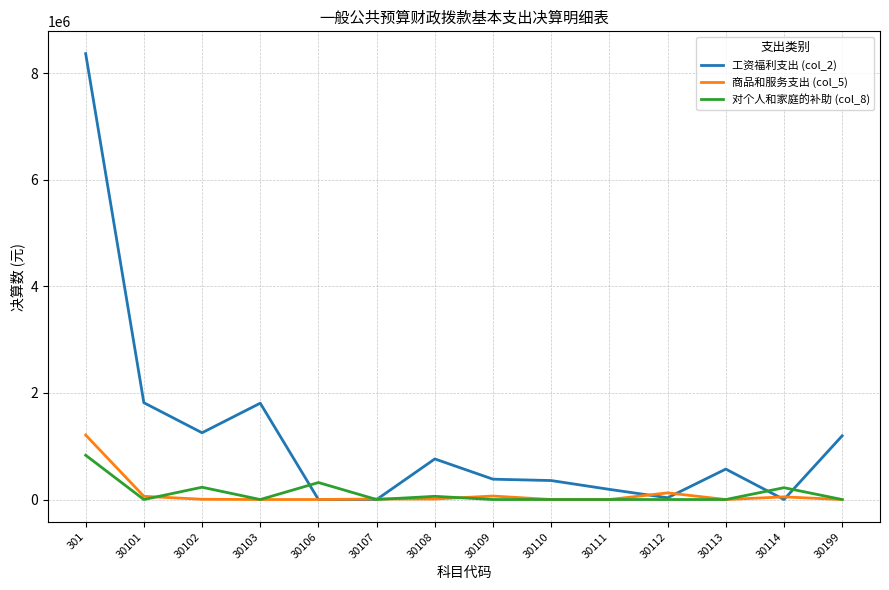

What is the approximate value of 商品和服务支出 (col_5) at 30108?

10000.0